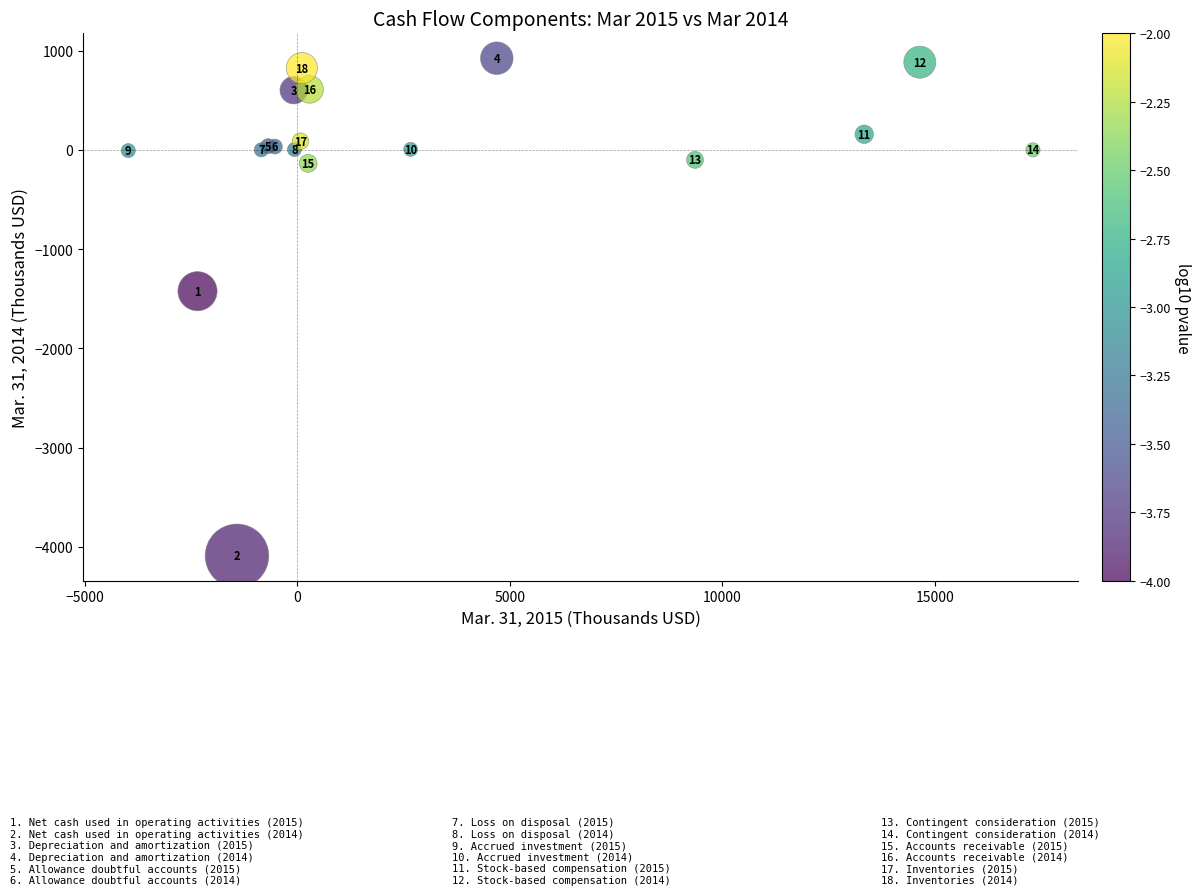

What Y value in the scatter plot is closest to -1583?

-1424